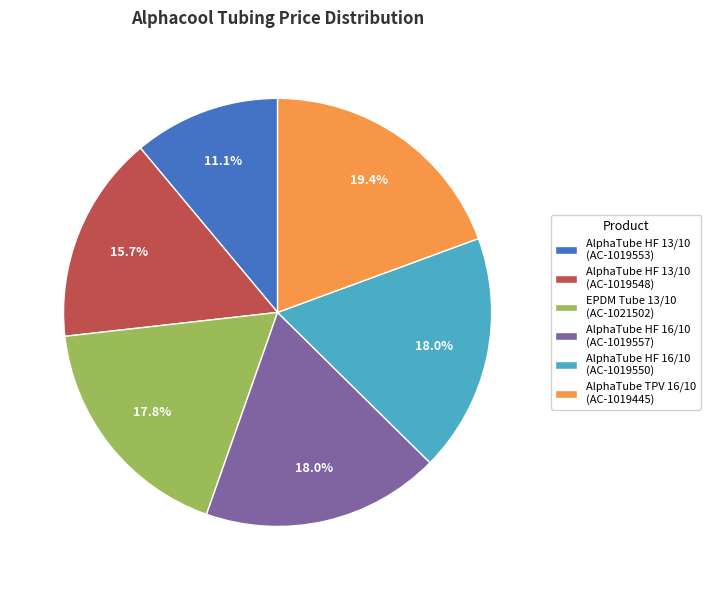

How many segments does this pie chart have?

6